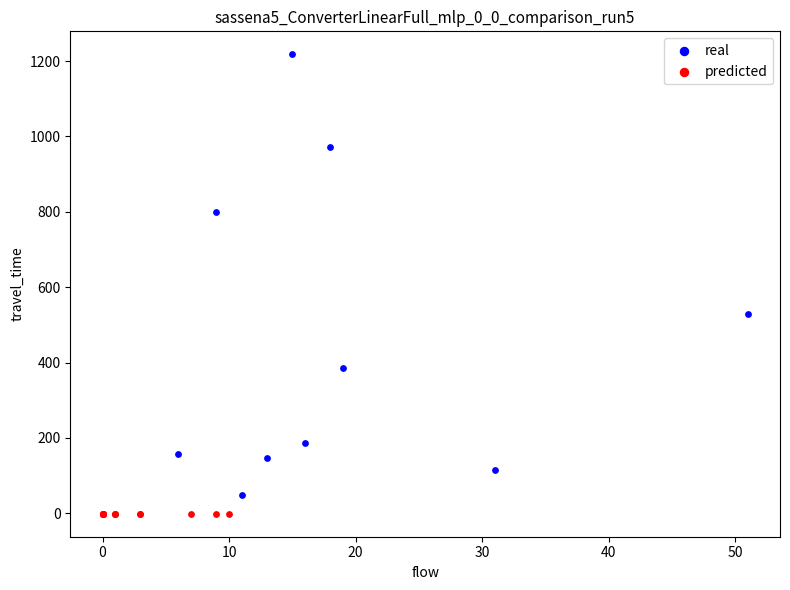

What are all the series names shown in the legend?

real, predicted